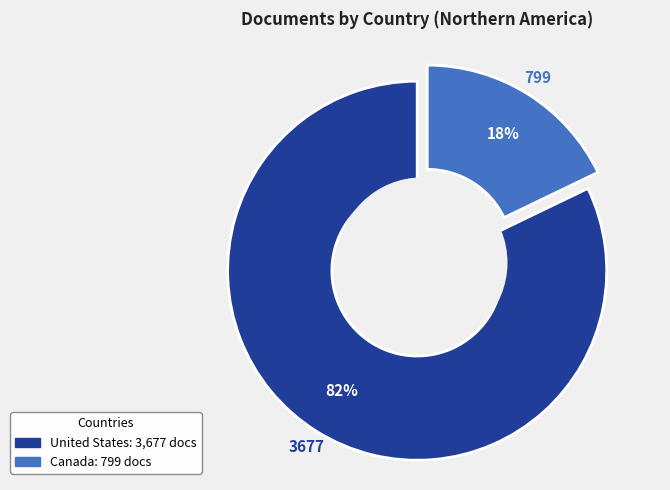

True or false: United States accounts for 82% of the total.

True